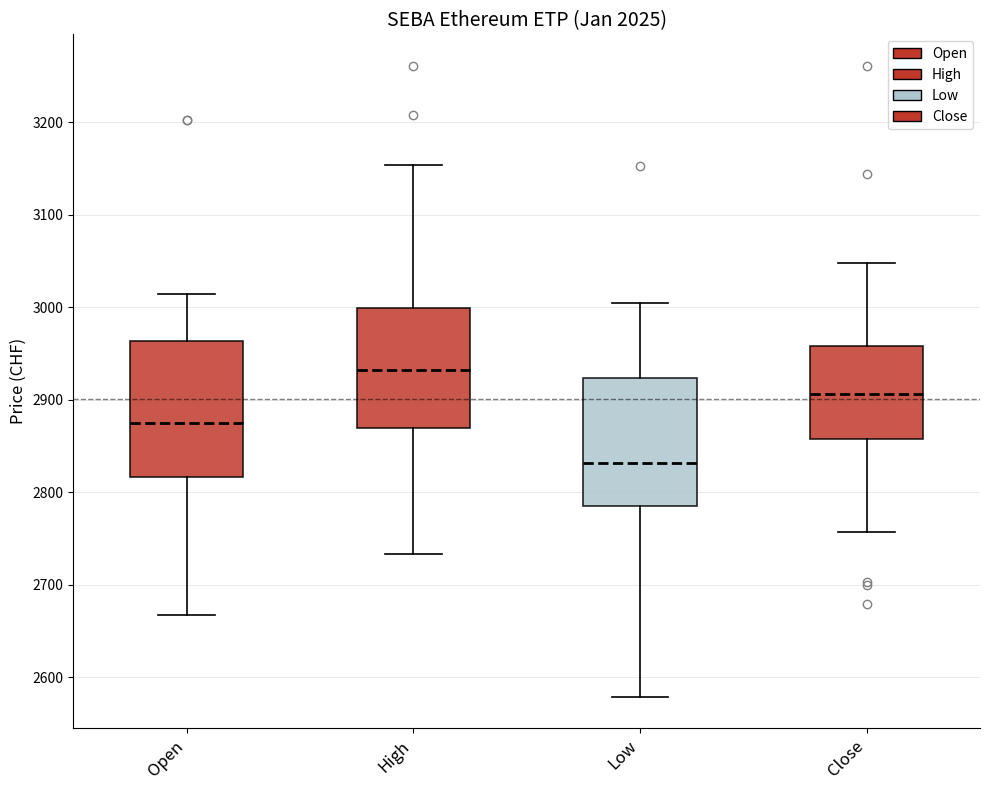

Reading left to right, read every box against the y-axis: the position of its median line, the range the box covers, and the ends of its whiskers. The values are not printed on the chart, so give them approximately, as read against the axis.

Open: median 2880, box 2820 to 2960, whiskers 2670 to 3010
High: median 2930, box 2870 to 3000, whiskers 2730 to 3150
Low: median 2830, box 2790 to 2920, whiskers 2580 to 3010
Close: median 2910, box 2860 to 2960, whiskers 2760 to 3050